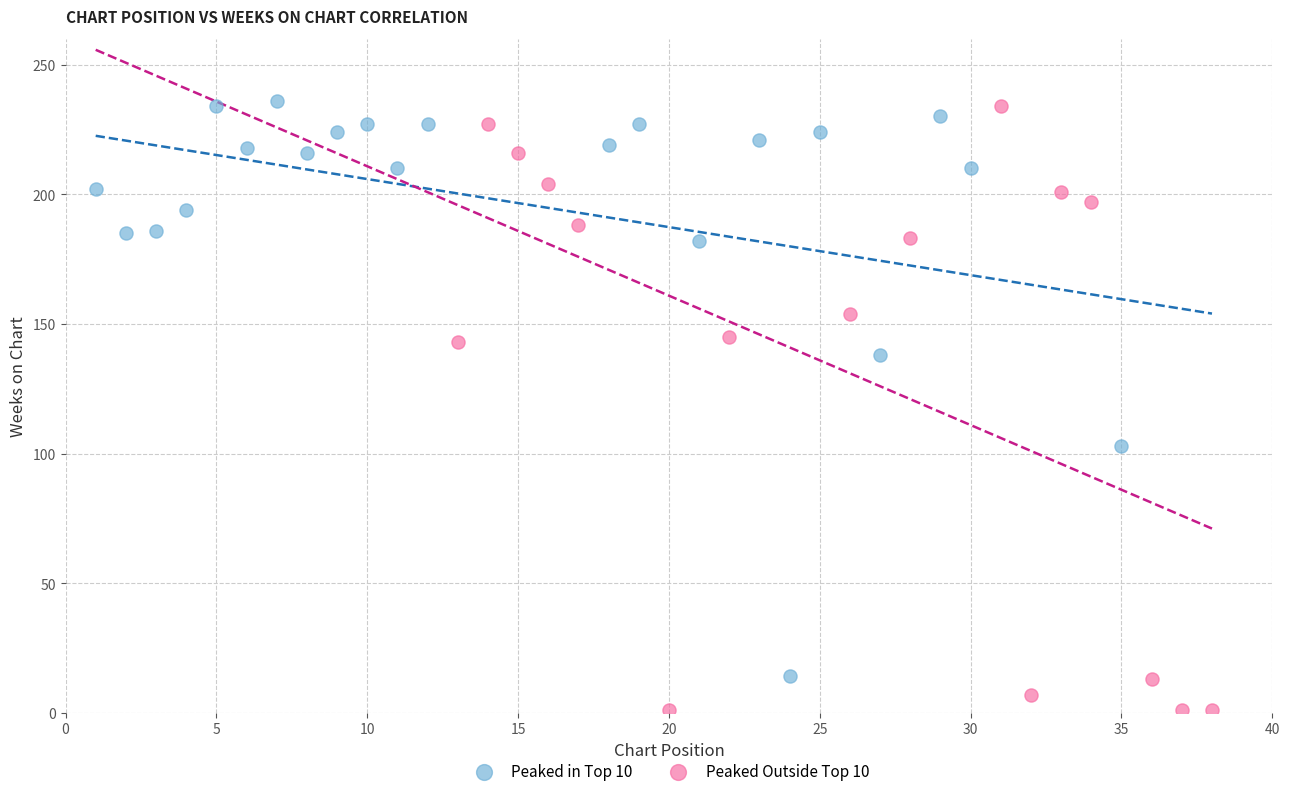

Which series has the widest spread of Y values?

Peaked Outside Top 10